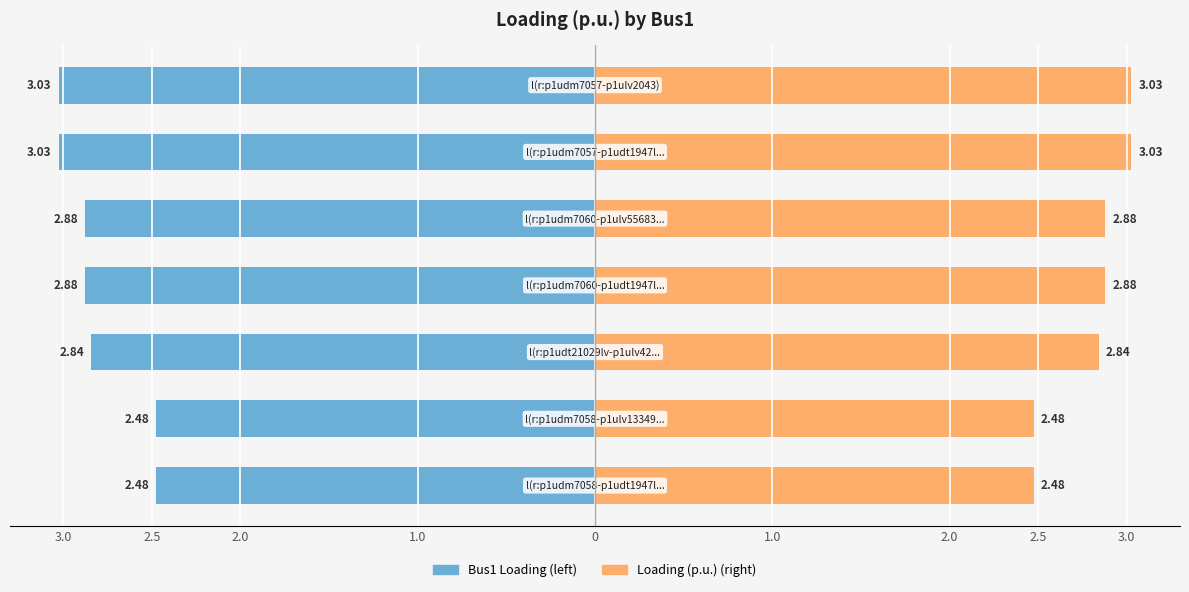

Reading left to right, what are all the values shown in this chart?

Bus1 (left side): 3.0=-2.5	2.5=-2.5	2.0=-2.8	1.0=-2.9	0=-2.9	1.0=-3.0	2.0=-3.0
Loading (p.u.): 3.0=2.5	2.5=2.5	2.0=2.8	1.0=2.9	0=2.9	1.0=3.0	2.0=3.0